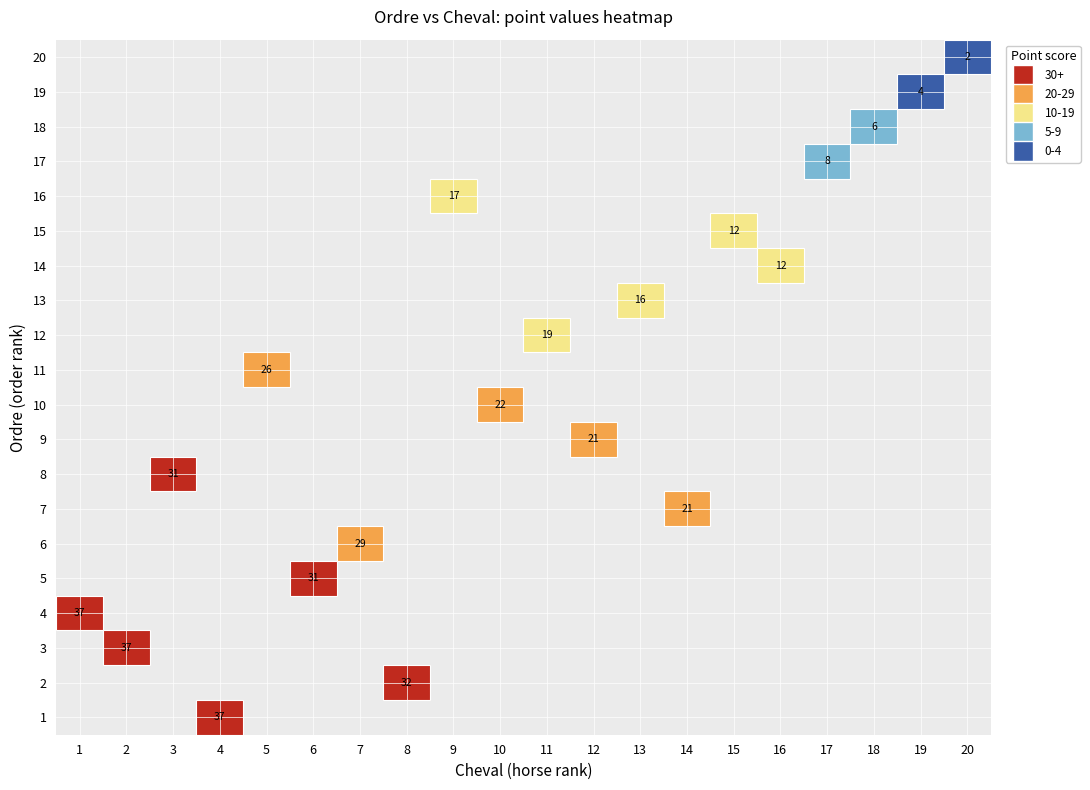

At how many categories does at least one series exceed 26?

7